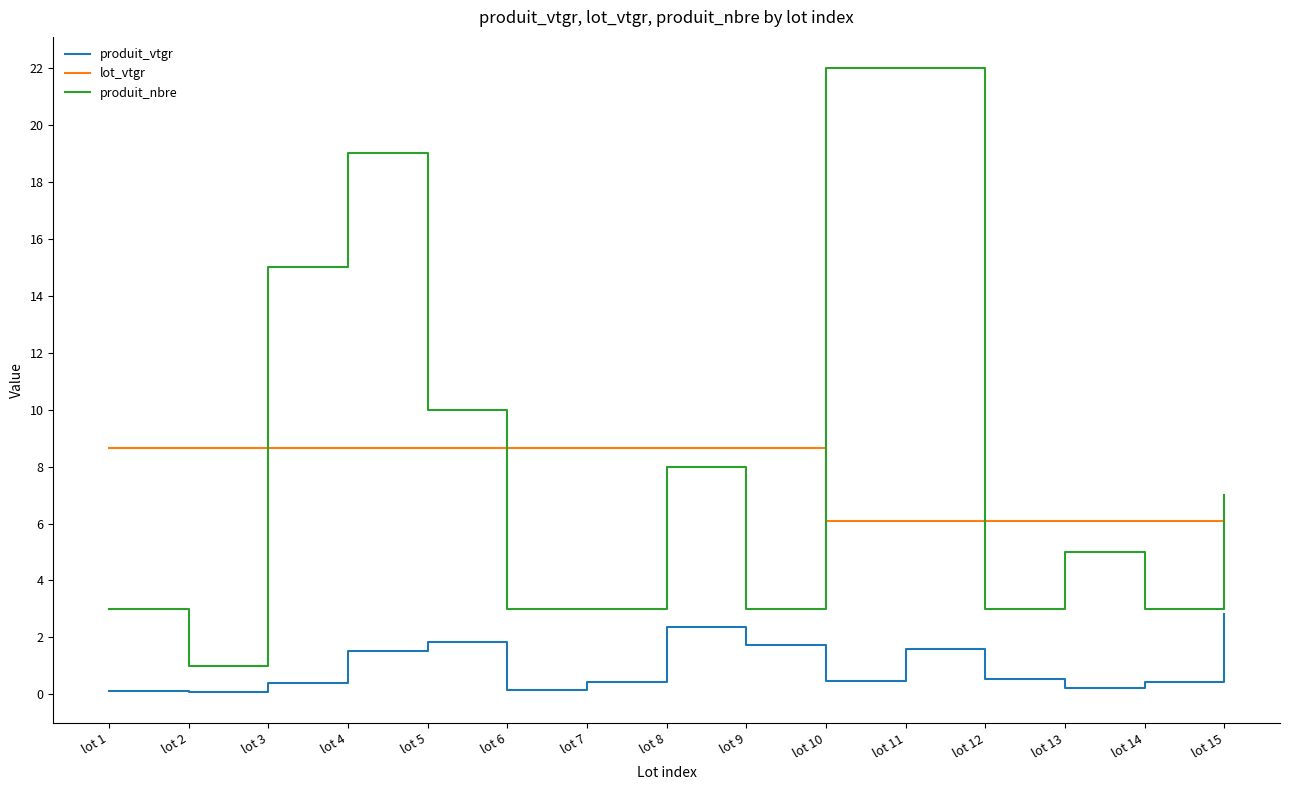

What is the total value across all series at lot 8?

19.0